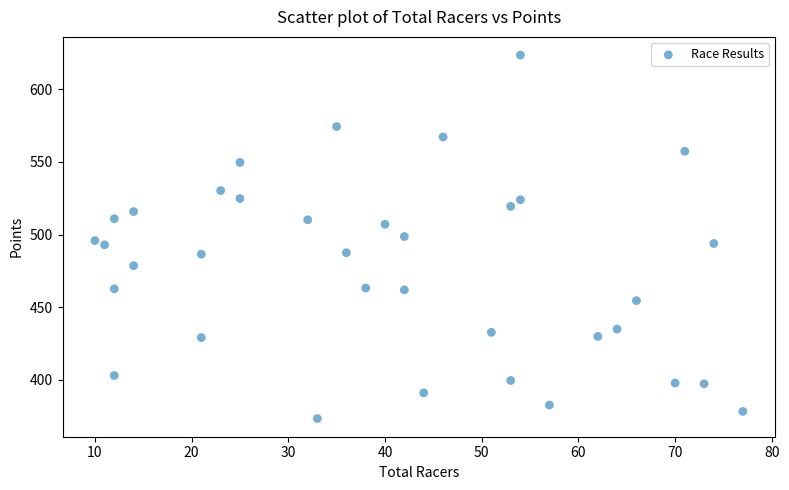

What is the range of Y values (max minus min)?

250.0